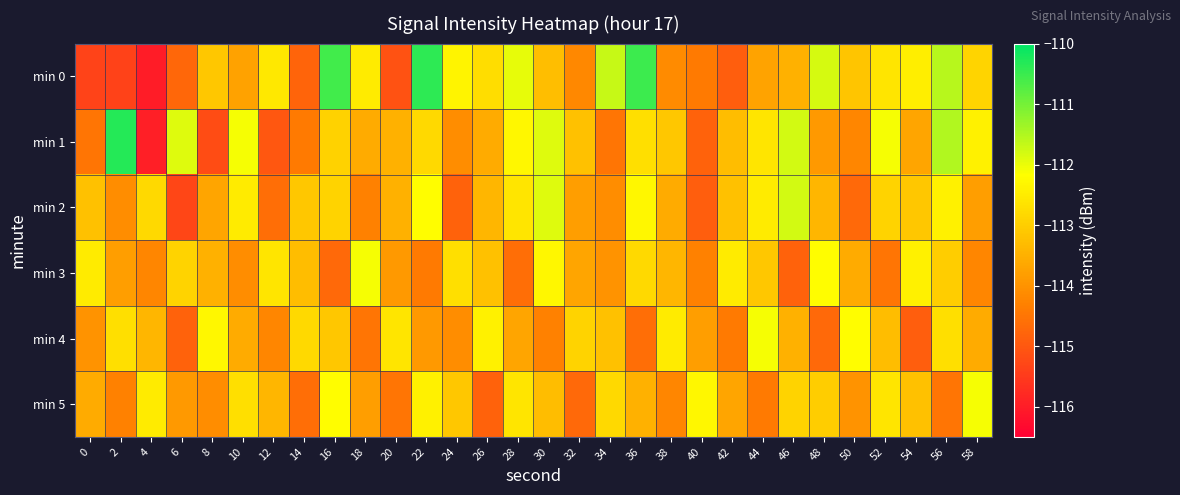

At which category is the sum across all series the highest?

56